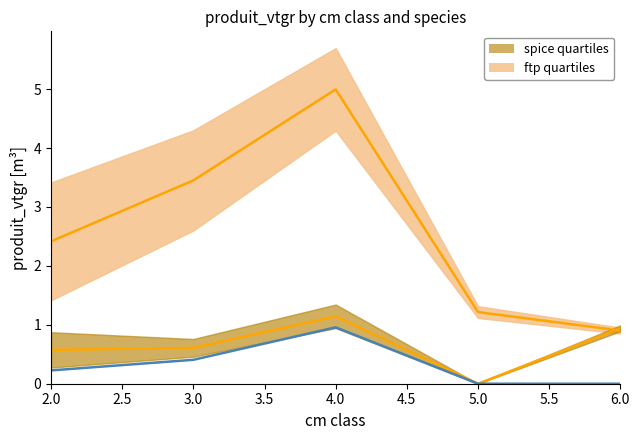

Count the number of values greater than 0.

3